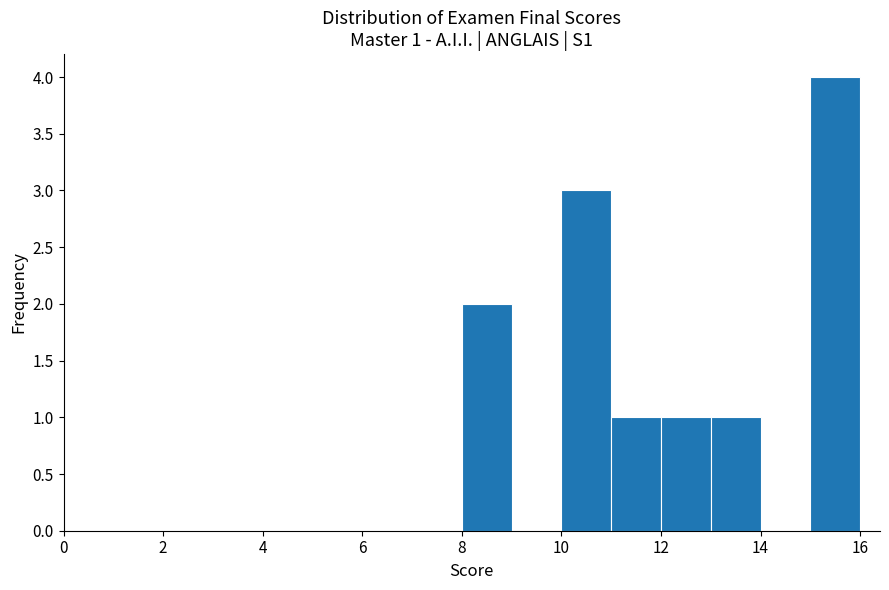

Over which range of the x-axis is the bar tallest?

15 to 16